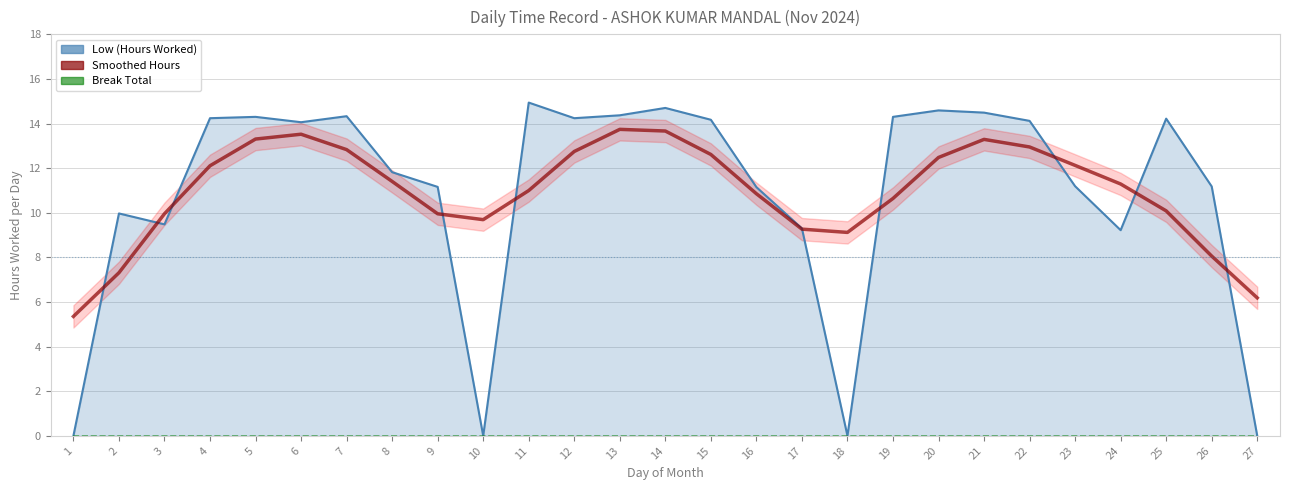

What is the value of the Low (Hours Worked) point at the 19th from the left?

14.3